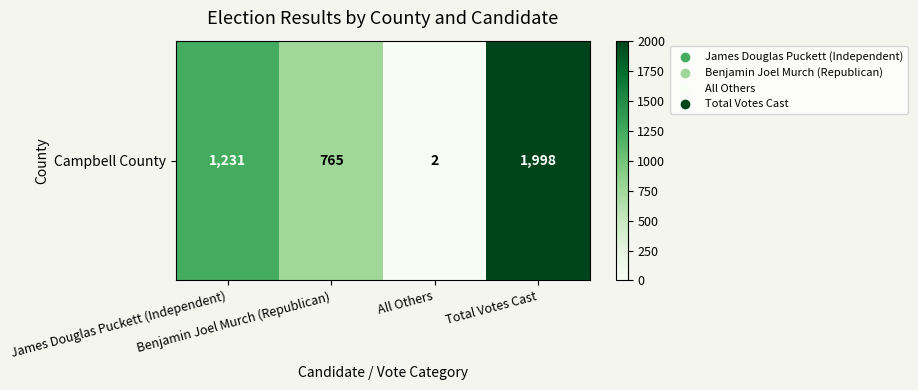

Reading right to left, transcribe all the data shown in this chart.

1998	2	765	1231